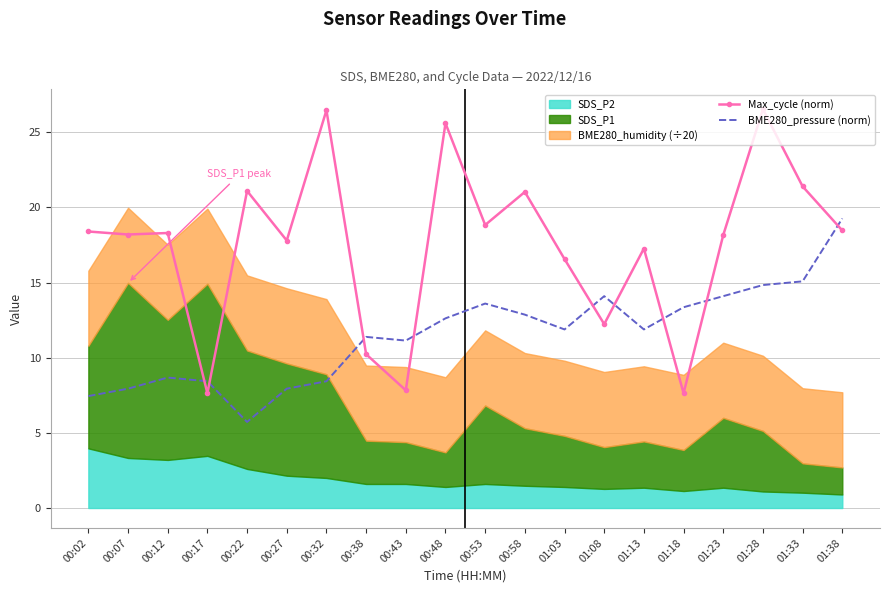

True or false: BME280_pressure (norm) has more than 1 interior local peaks.

True